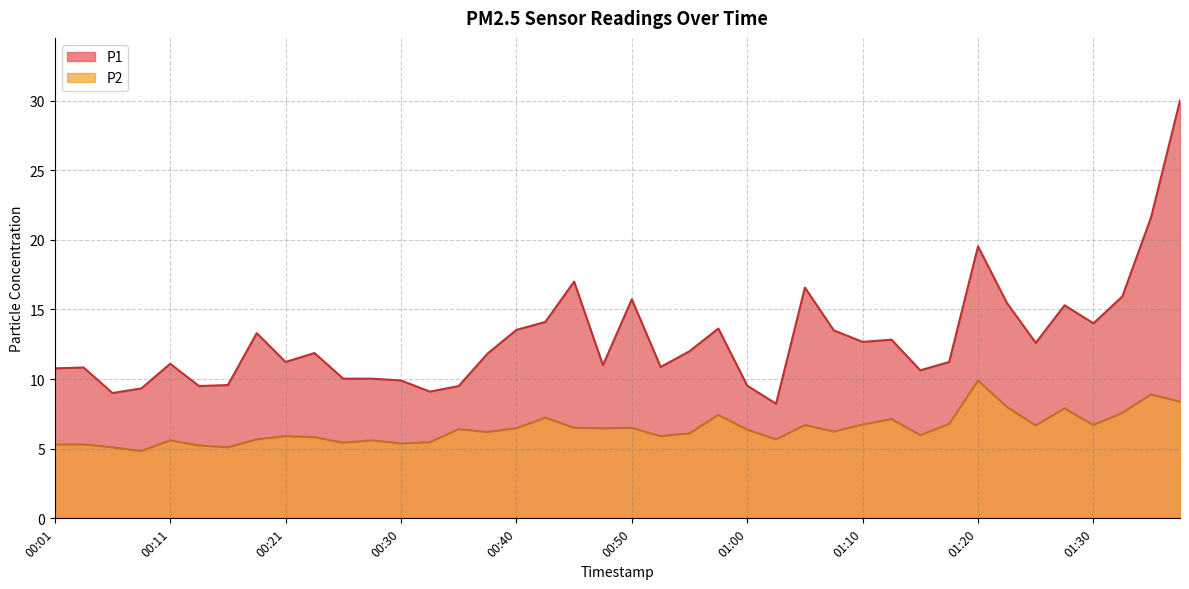

True or false: P1 and P2 intersect in this chart.

False